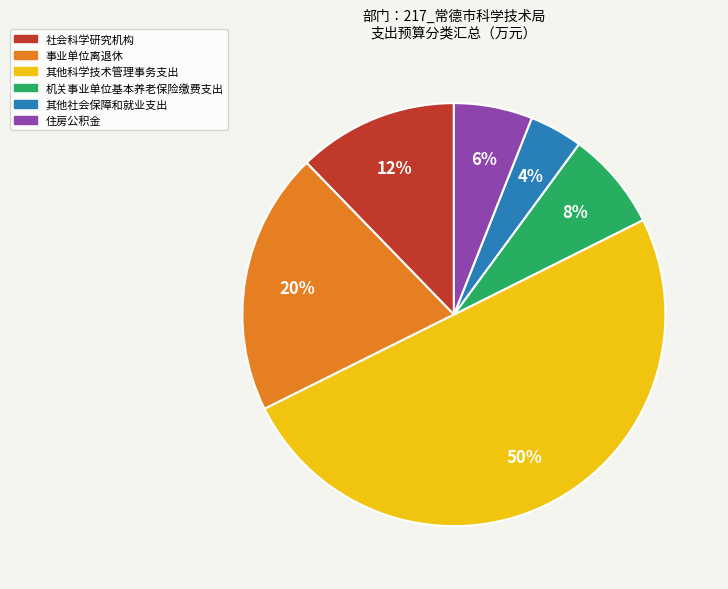

Is the sum of 机关事业单位基本养老保险缴费支出 and 事业单位离退休 greater than half?

No